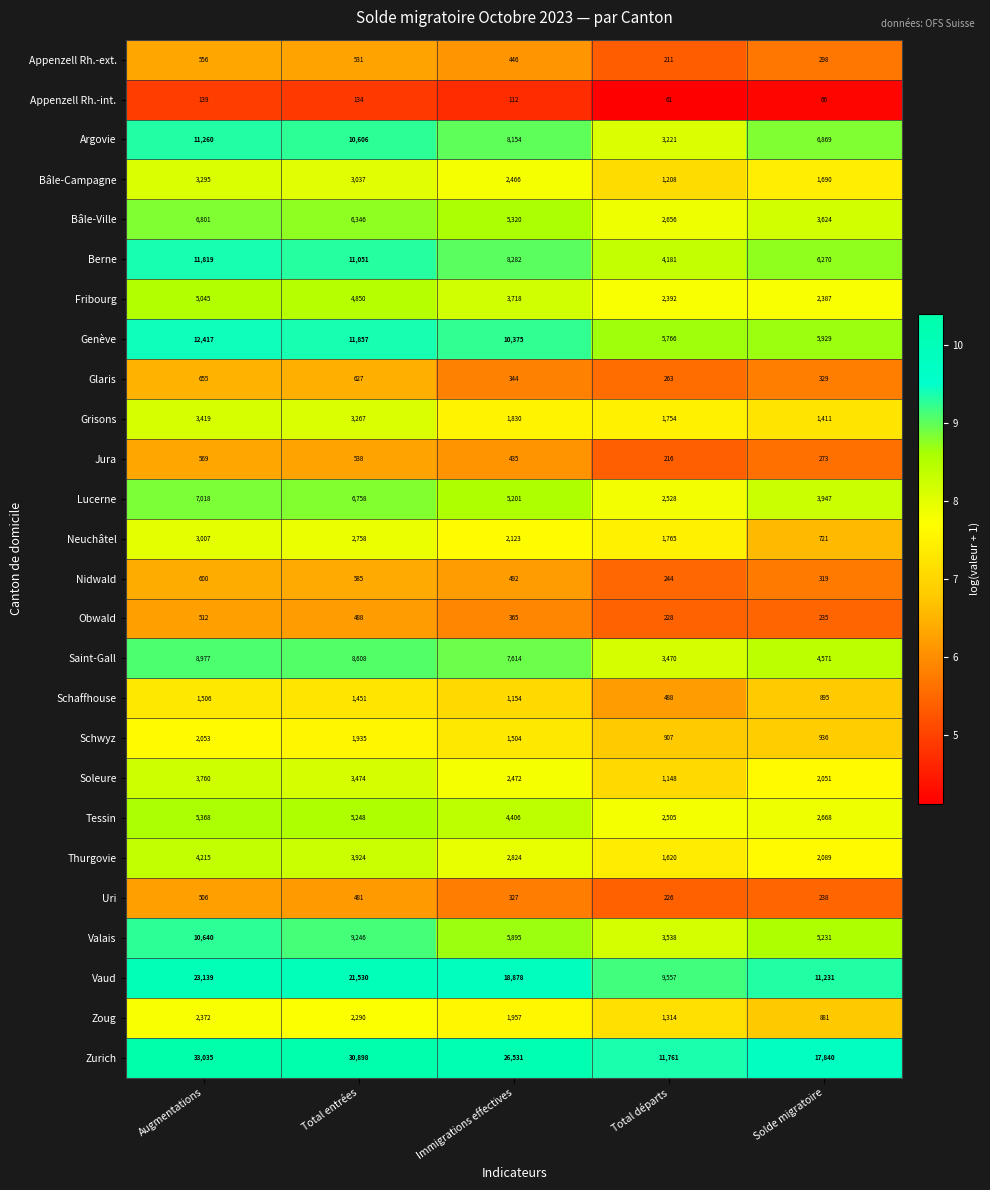

How many series are shown in this chart?

26